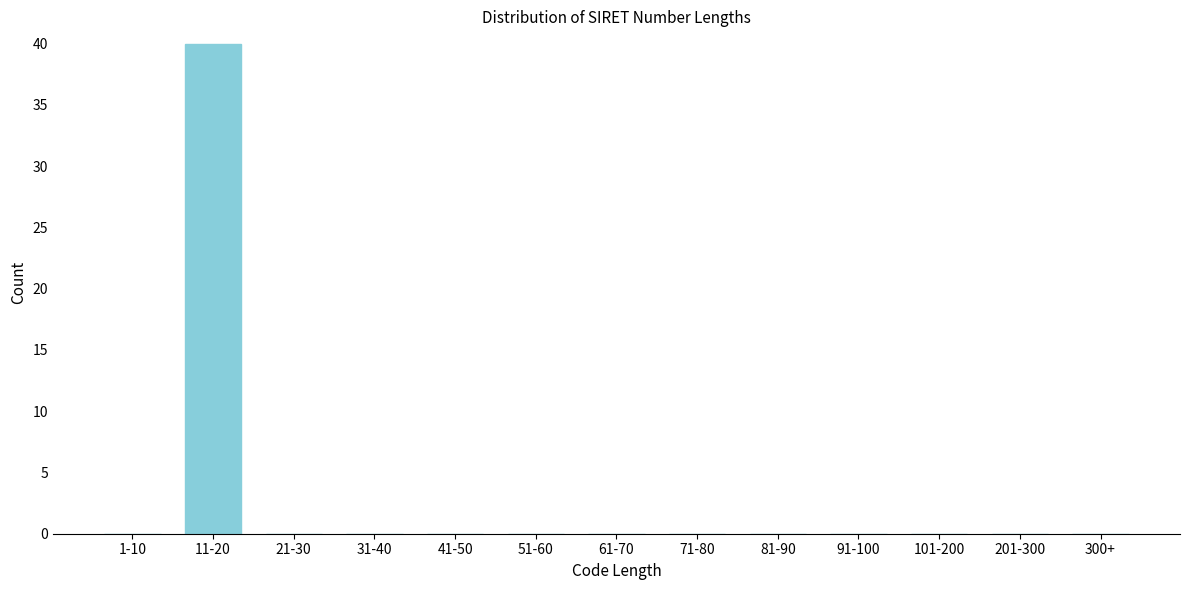

Reading right to left, what are all the values shown in this chart?

300+=0	201-300=0	101-200=0	91-100=0	81-90=0	71-80=0	61-70=0	51-60=0	41-50=0	31-40=0	21-30=0	11-20=40	1-10=0